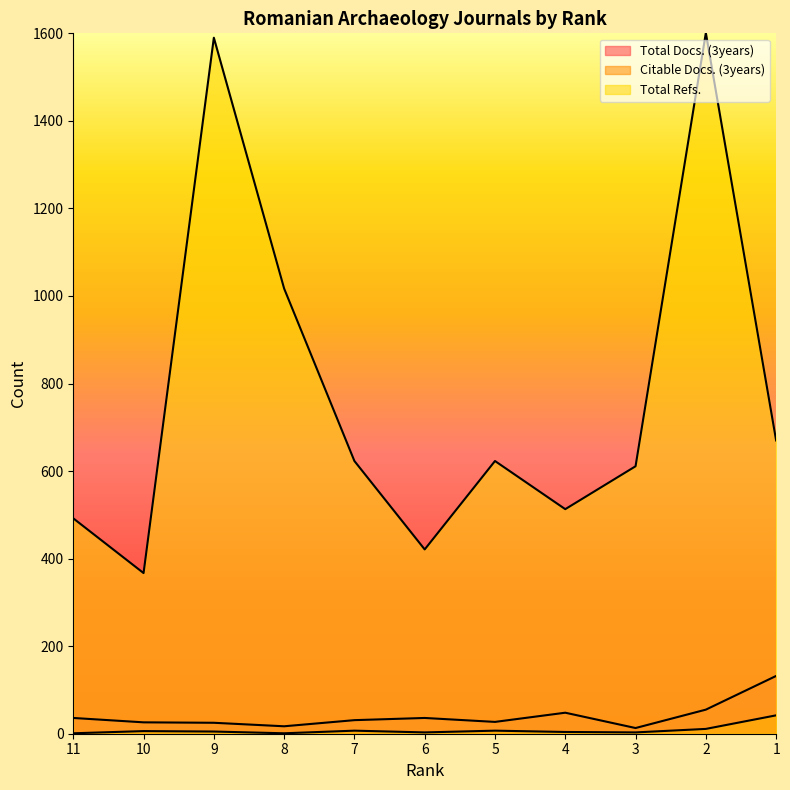

Between 2 and 8, which is larger?

2